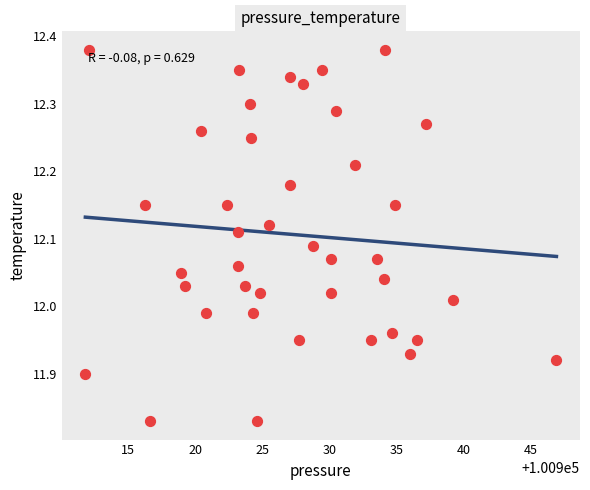

Count the number of points in this scatter plot.

40